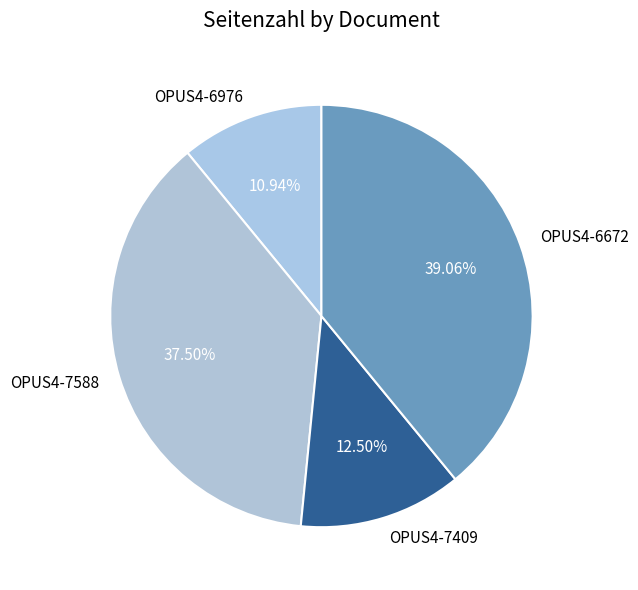

Is there any slice that represents more than half of the pie?

No